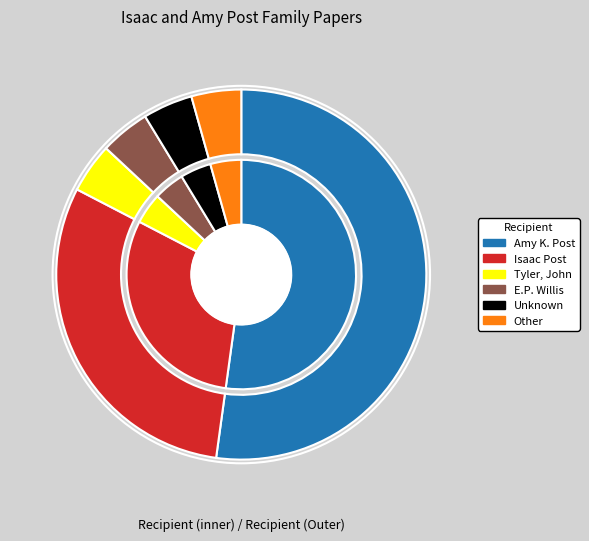

The Tyler, John slice represents 4% of the pie. True or false?

True